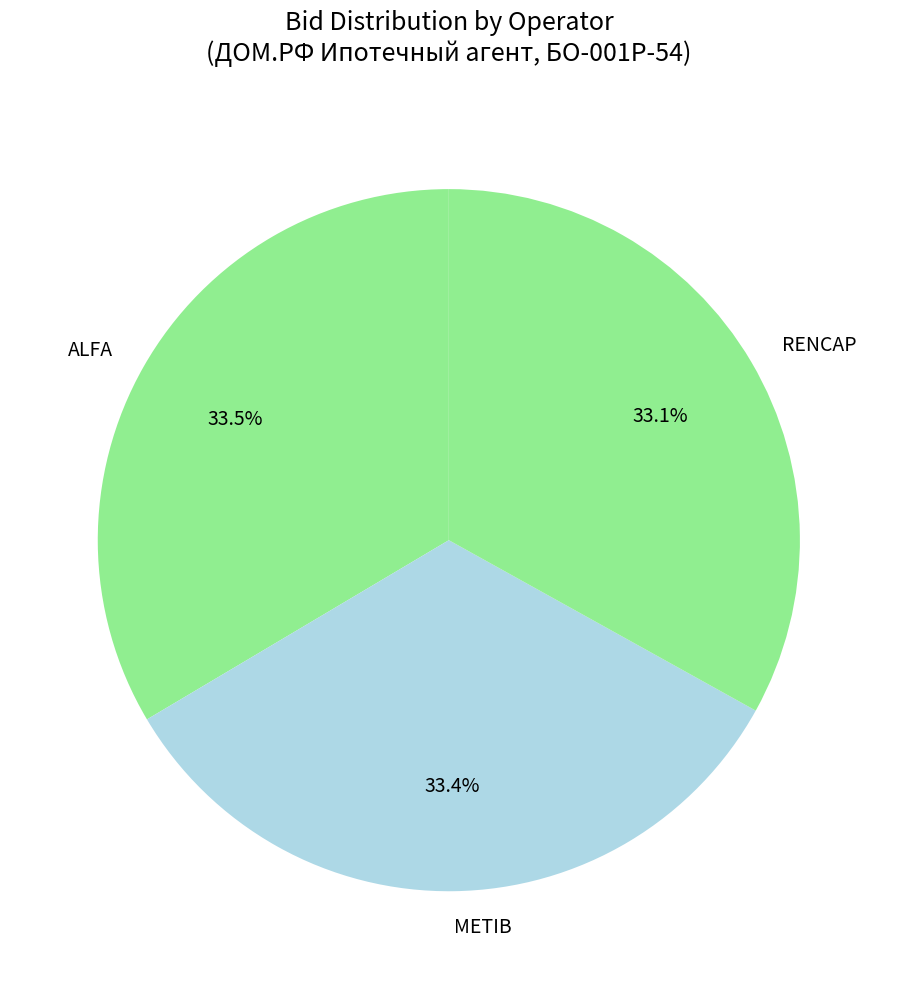

Is it true that ALFA is 20% of the pie?

False